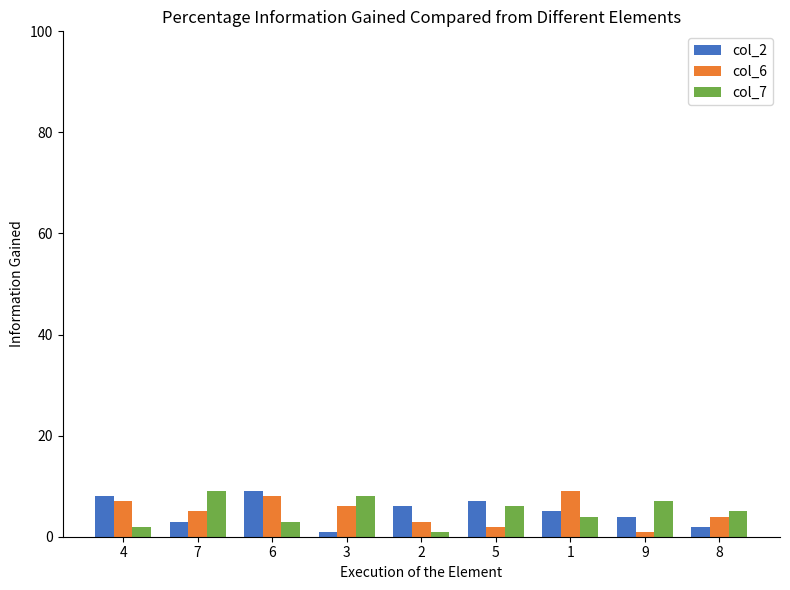

What is the total value across all series at 2?

10